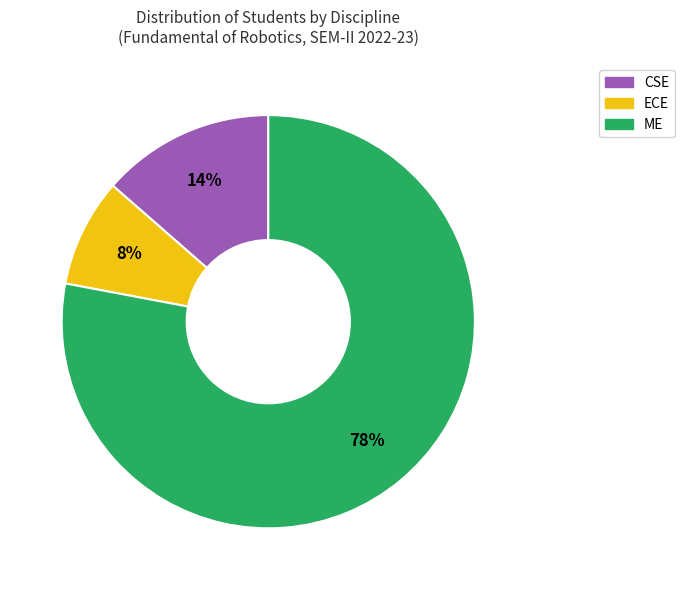

To the nearest percent, what portion does CSE represent?

14%